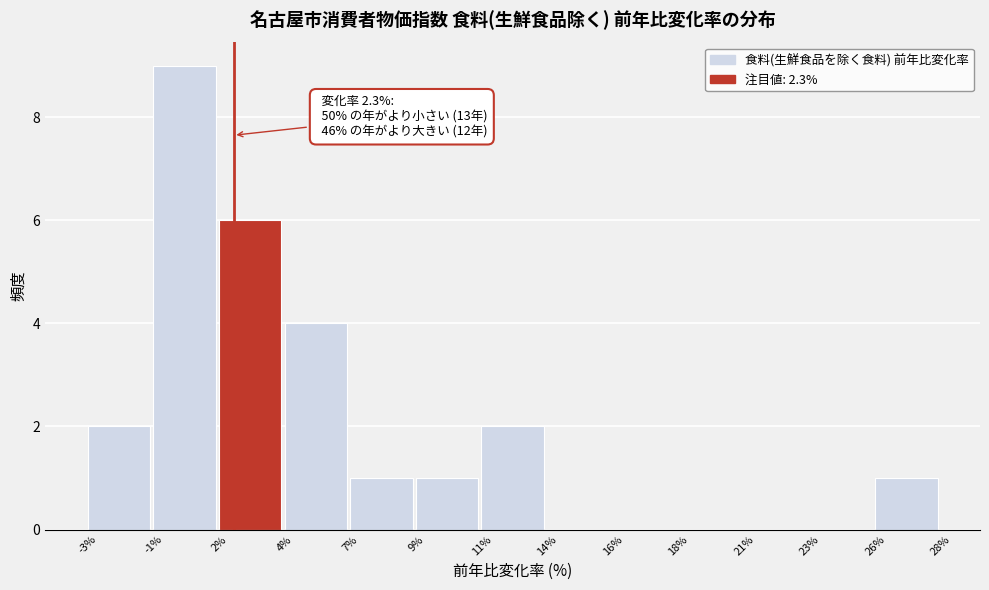

Reading right to left, extract all data points from this chart.

26%=1	23%=0	21%=0	18%=0	16%=0	14%=0	11%=2	9%=1	7%=1	4%=4	2%=6	-1%=9	-3%=2